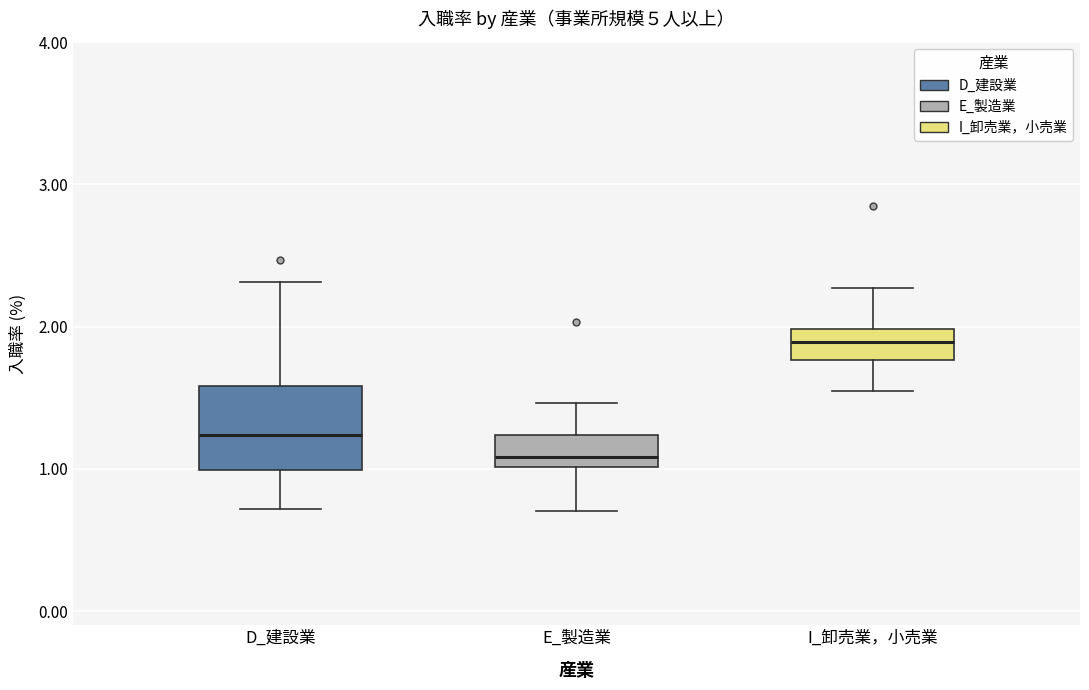

Reading left to right, read every box against the y-axis: the position of its median line, the range the box covers, and the ends of its whiskers. The values are not printed on the chart, so give them approximately, as read against the axis.

D_建設業: median 1.2, box 1.0 to 1.6, whiskers 0.7 to 2.3
E_製造業: median 1.1, box 1.0 to 1.2, whiskers 0.7 to 1.5
I_卸売業，小売業: median 1.9, box 1.8 to 2.0, whiskers 1.6 to 2.3